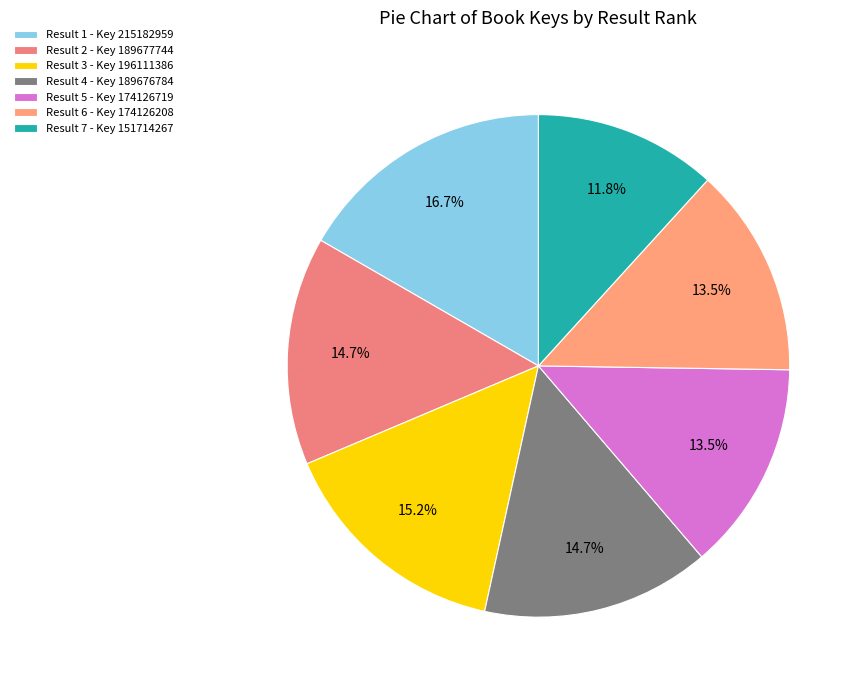

Which category has the biggest portion of the pie?

Result 1